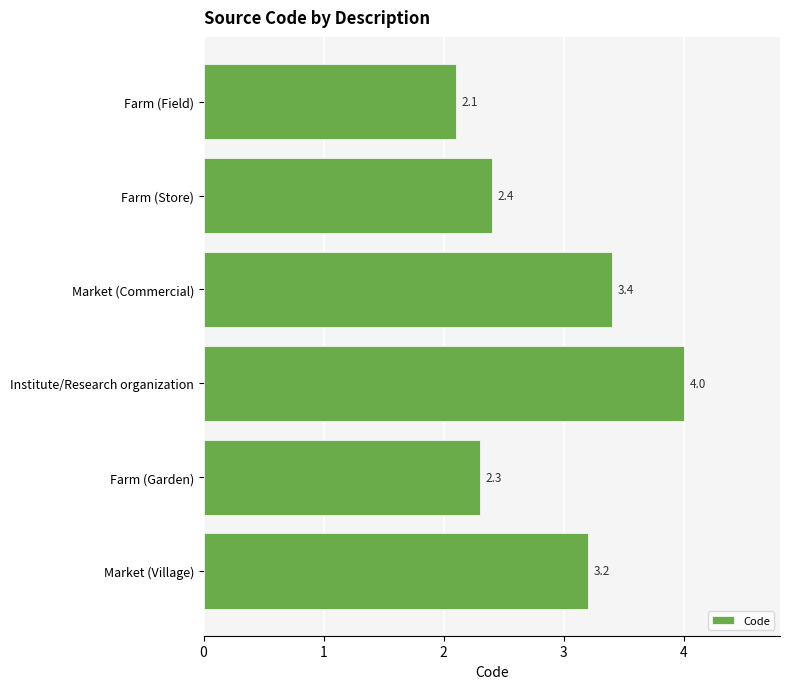

Is it true that the value at Market (Village) is 5.2?

False